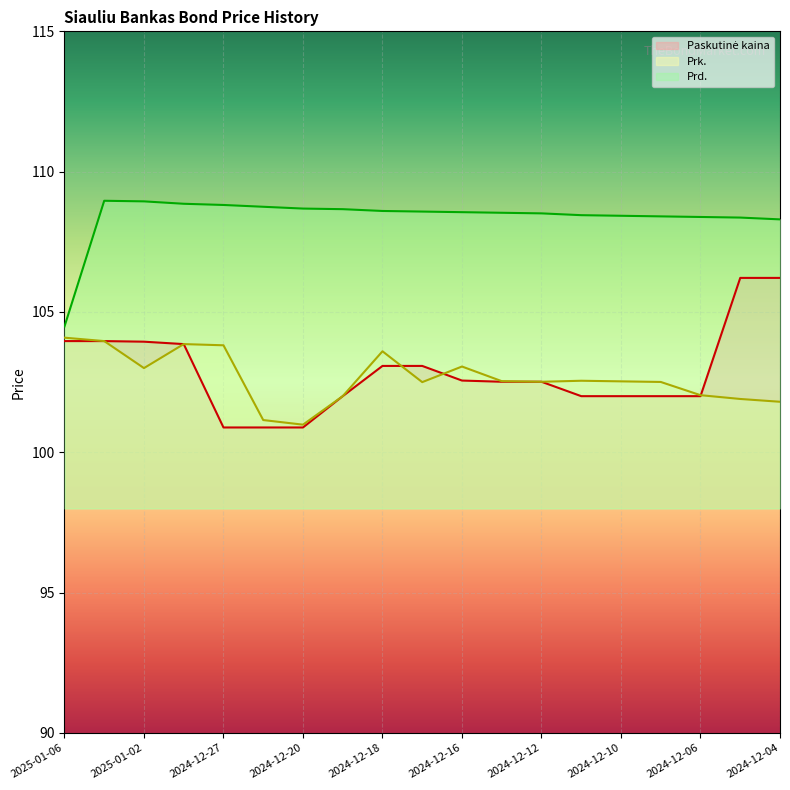

Does the chart display data point markers on the line(s)?

No